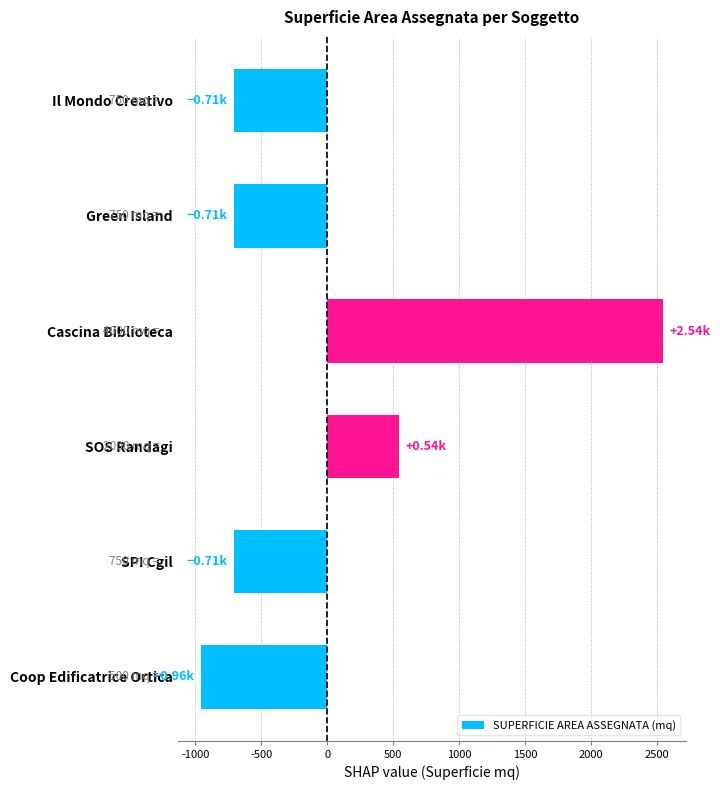

Which label corresponds to the smallest value in the chart?

Coop Edificatrice Ortica